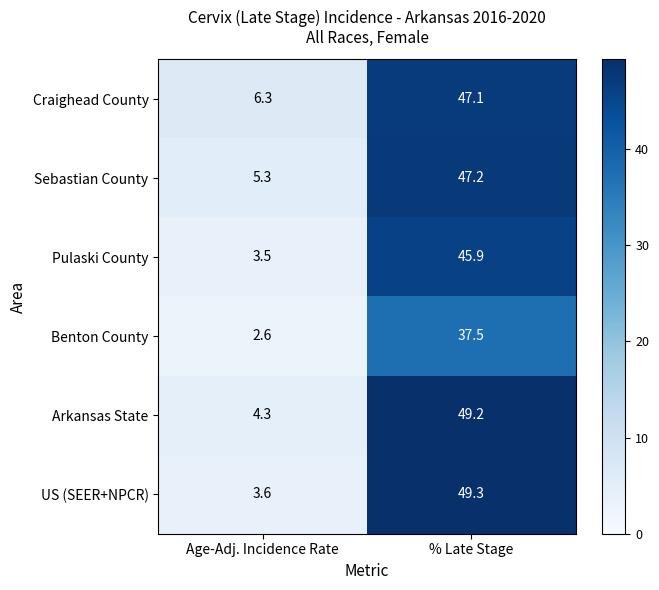

Which series has the widest spread of values?

US (SEER+NPCR)